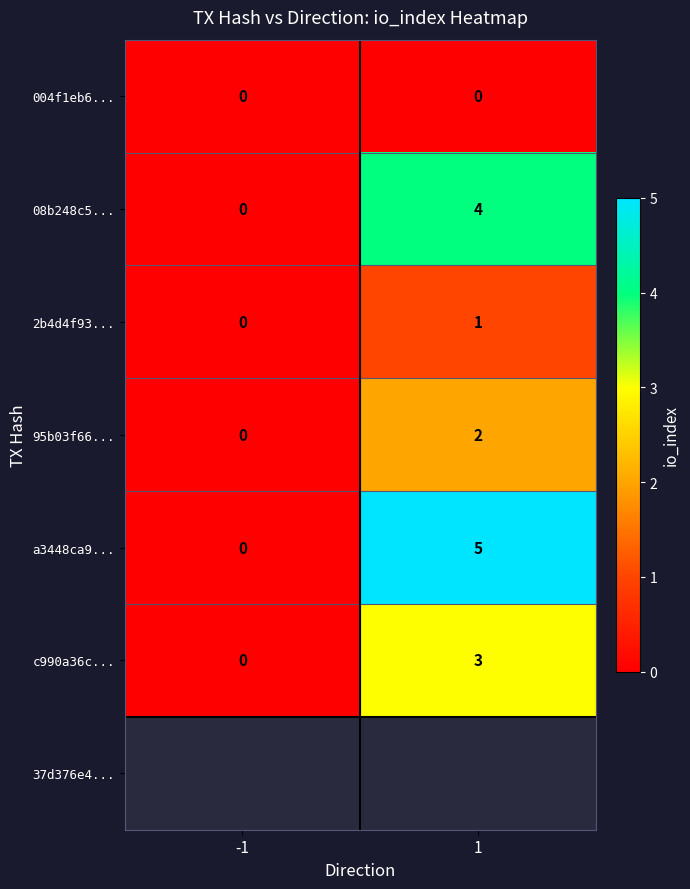

The value of 004f1eb6... at 1 is 0. True or false?

True